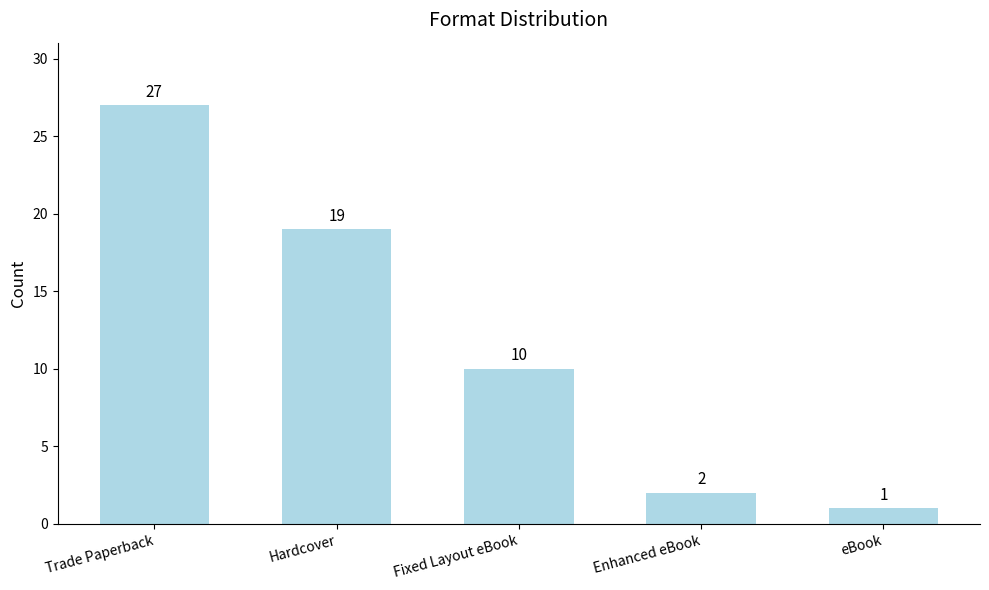

At which label does the data first exceed 10?

Trade Paperback